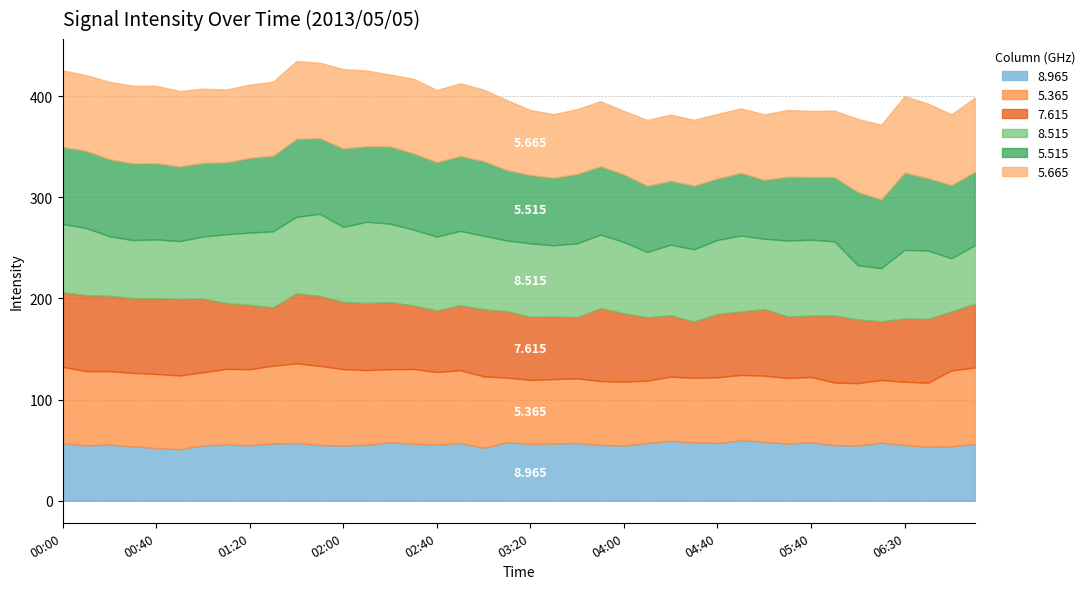

What is the label of the 3rd point from the left?

00:20